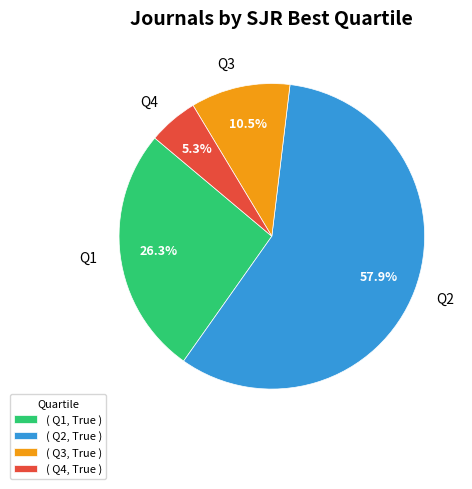

What percentage do Q3 and Q4 together represent?

15.8%